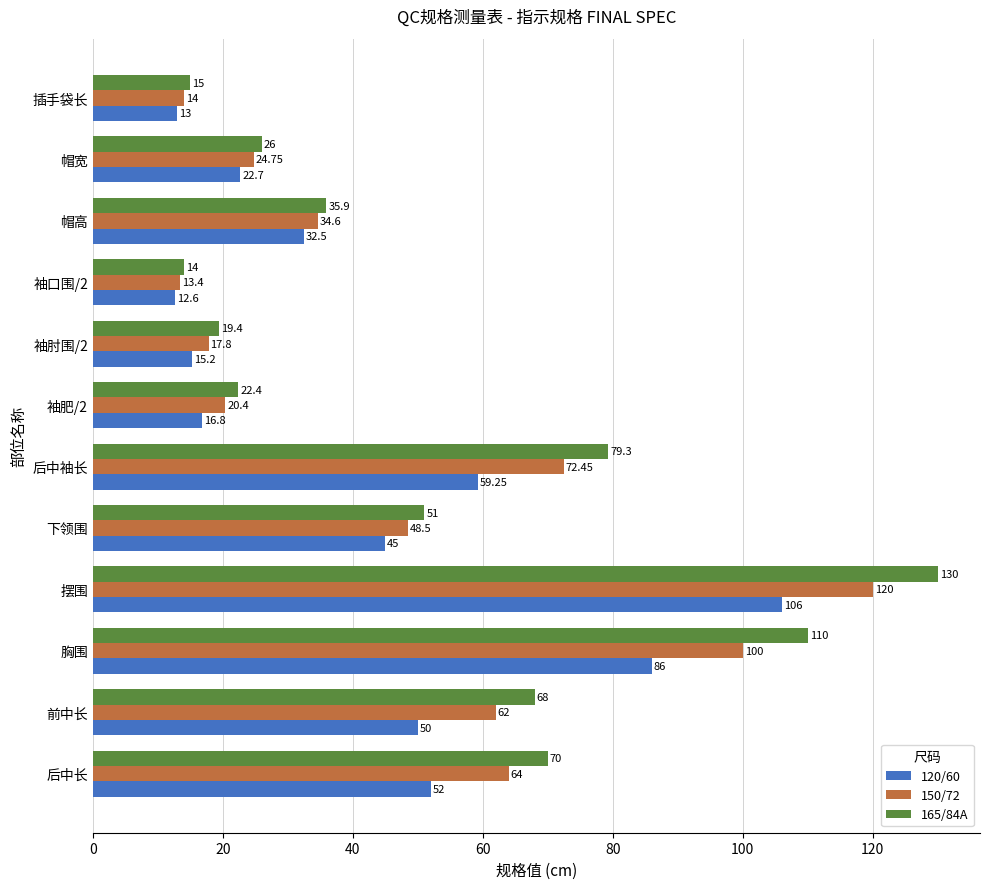

Count the number of data series in this chart.

3